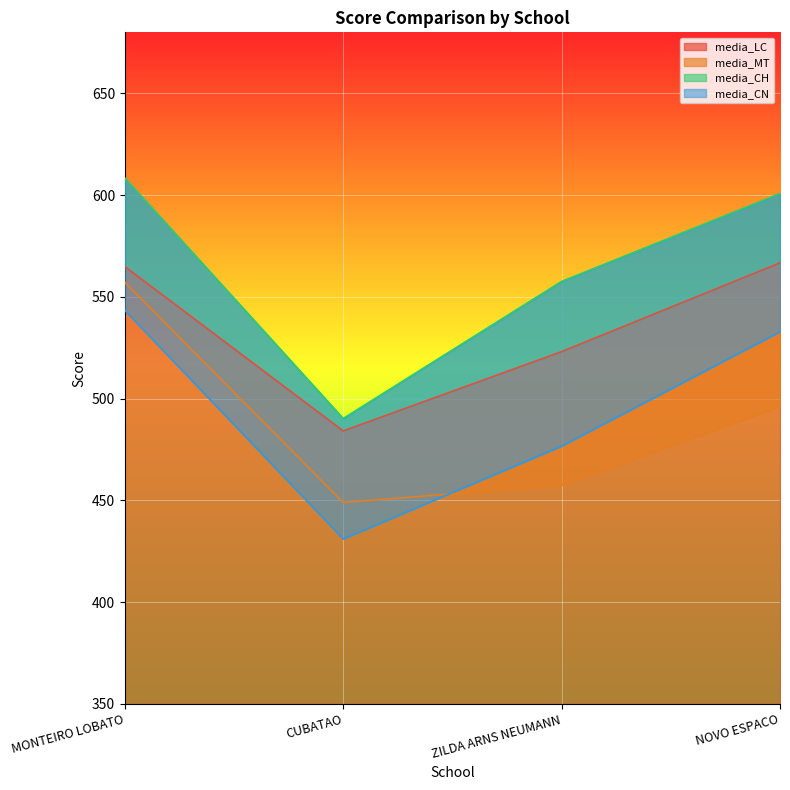

Which series has the widest spread of values?

media_CH